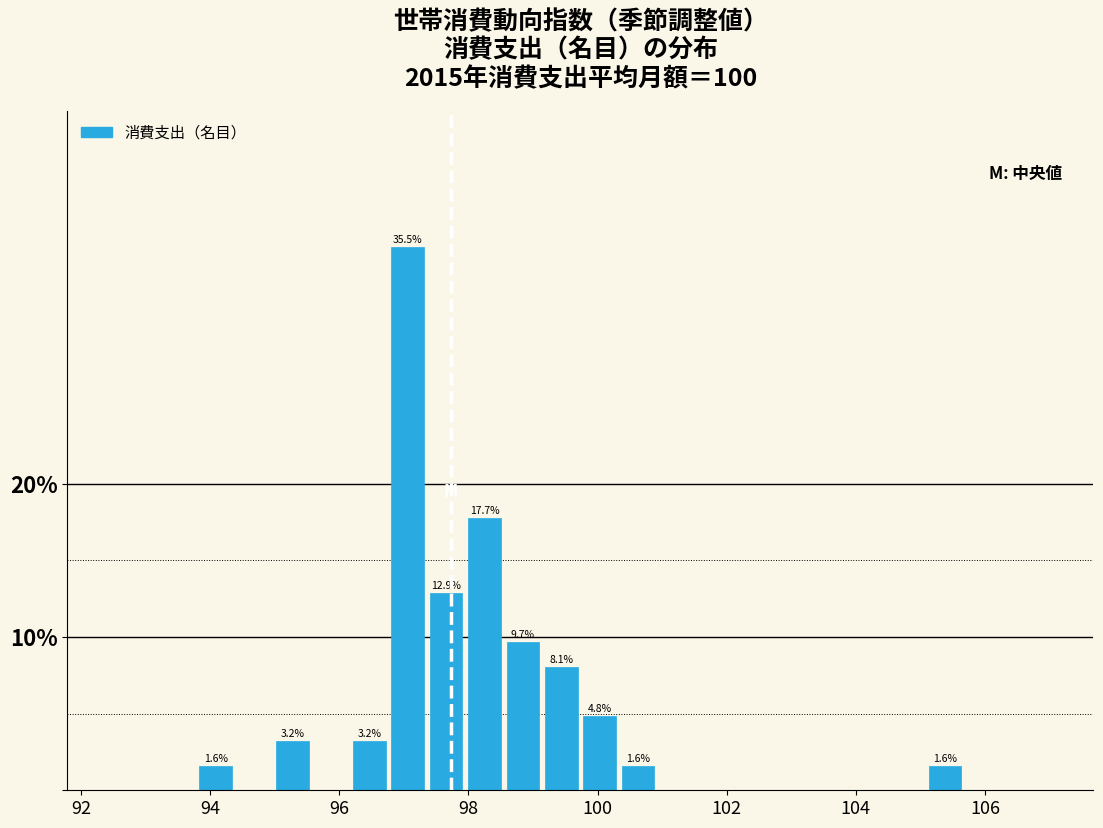

Read against the x-axis, roughly where is the centre of the tallest bar?

97.0